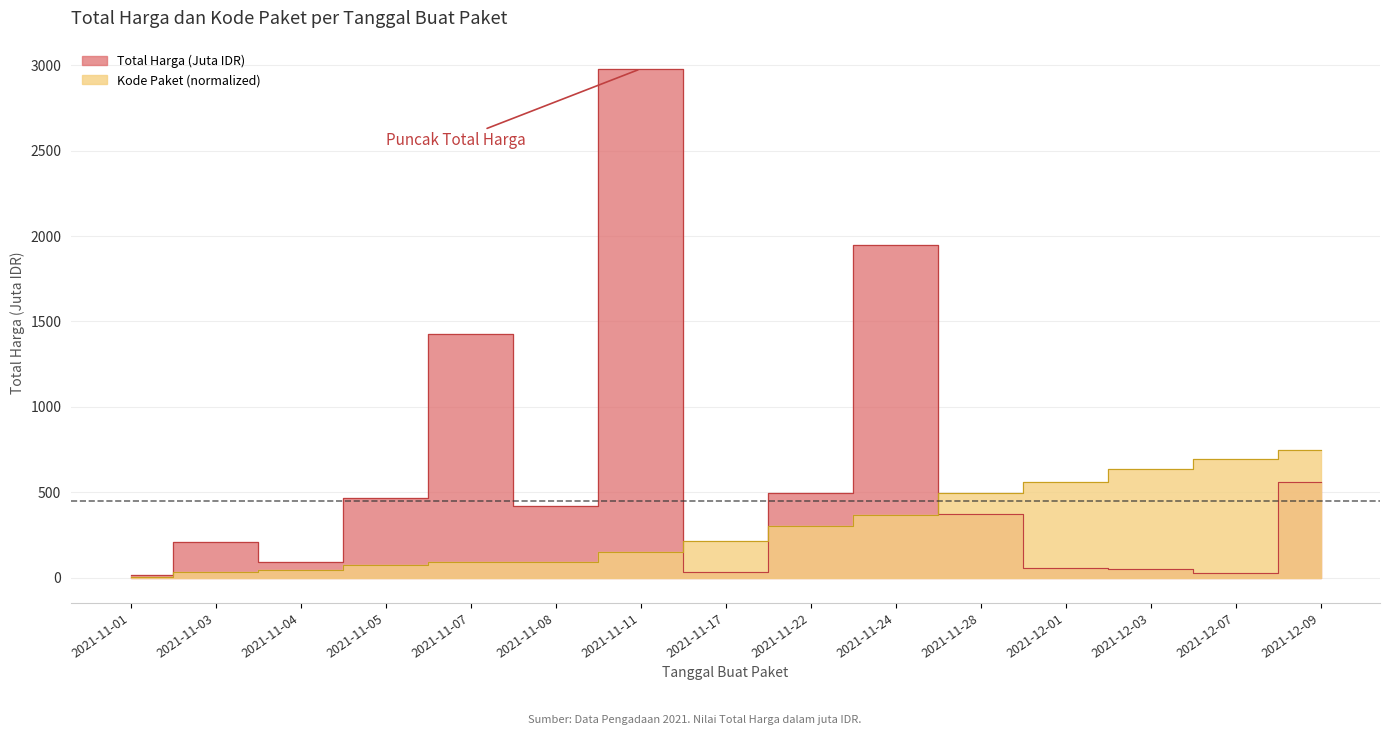

What is the minimum value for Total Harga (Juta)?

12.8